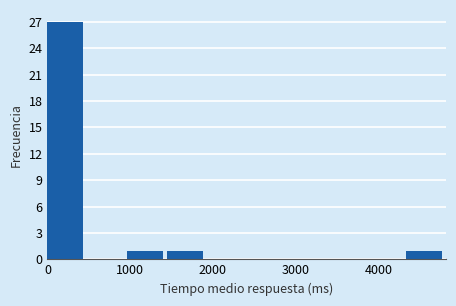

Reading left to right, list every bar in this chart as the range it spans on the x-axis followed by its height. Neither the bar edges nor the heights are printed on the chart, so give them approximately, as read against the axes.

0 to 500: 27
500 to 1000: 0
1000 to 1400: 1
1400 to 1900: 1
1900 to 2400: 0
2400 to 2900: 0
2900 to 3400: 0
3400 to 3900: 0
3900 to 4300: 0
4300 to 4800: 1